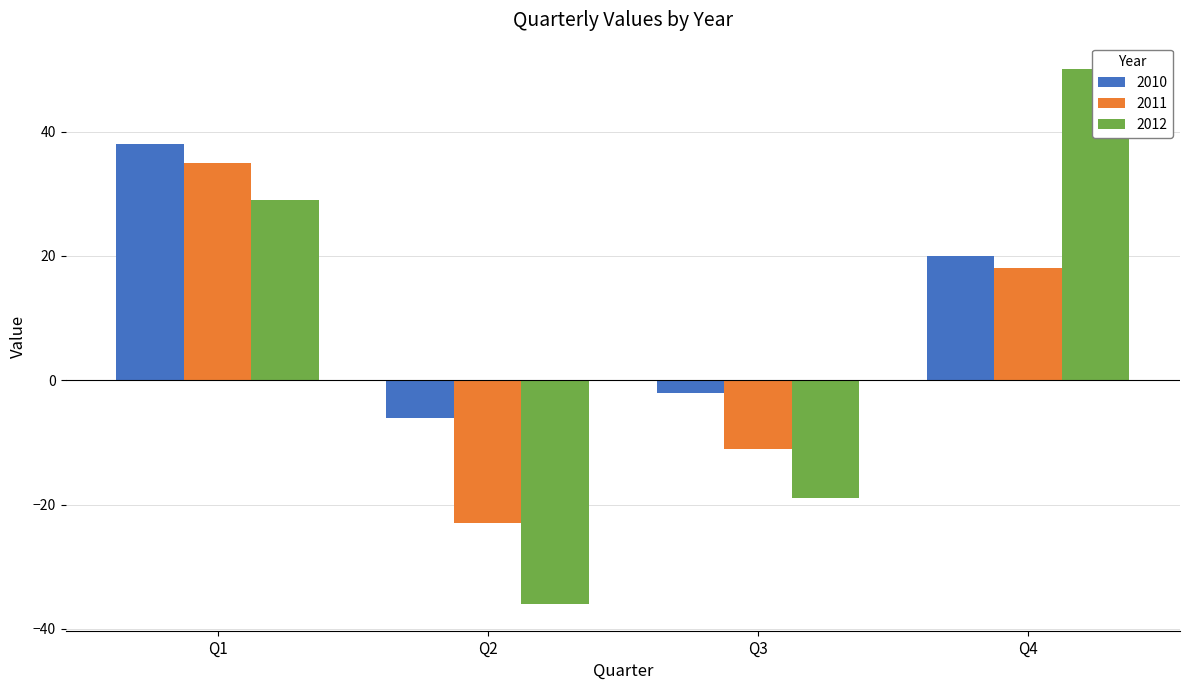

Reading left to right, transcribe all the data shown in this chart.

2010: Q1=38	Q2=-6	Q3=-2	Q4=20
2011: Q1=35	Q2=-23	Q3=-11	Q4=18
2012: Q1=29	Q2=-36	Q3=-19	Q4=50